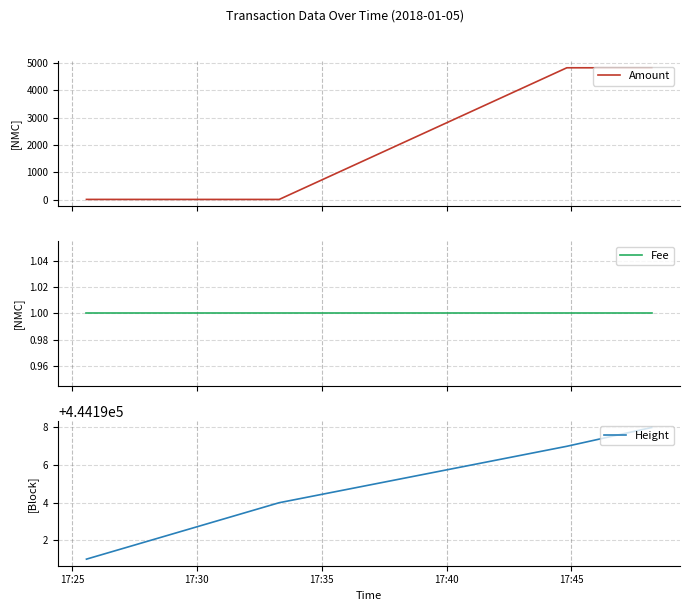

How many lines are shown in the chart?

3